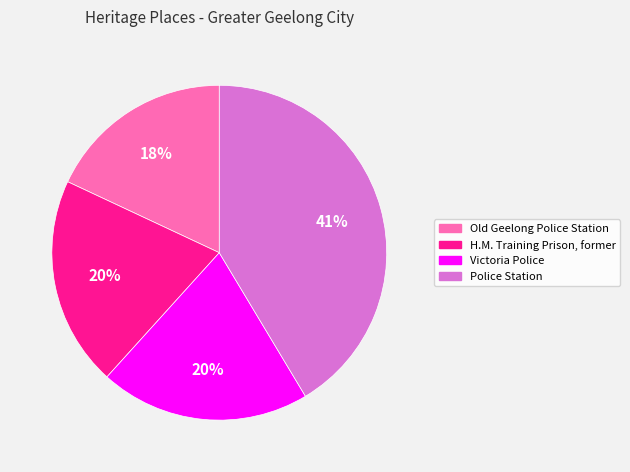

To the nearest percent, what portion does Victoria Police represent?

20%